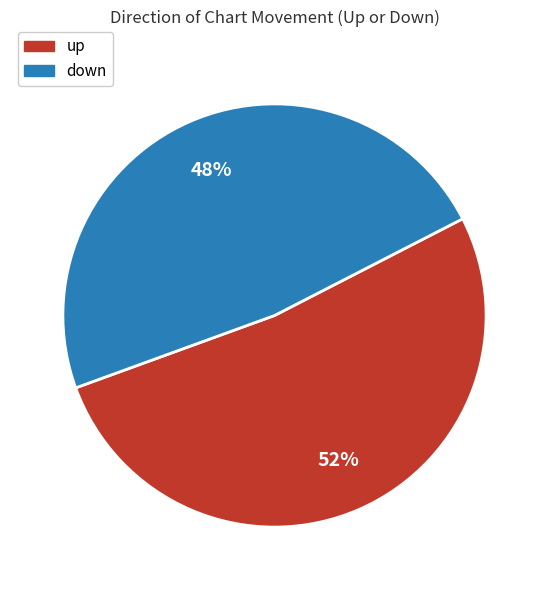

Which slice represents more than half of the pie?

up